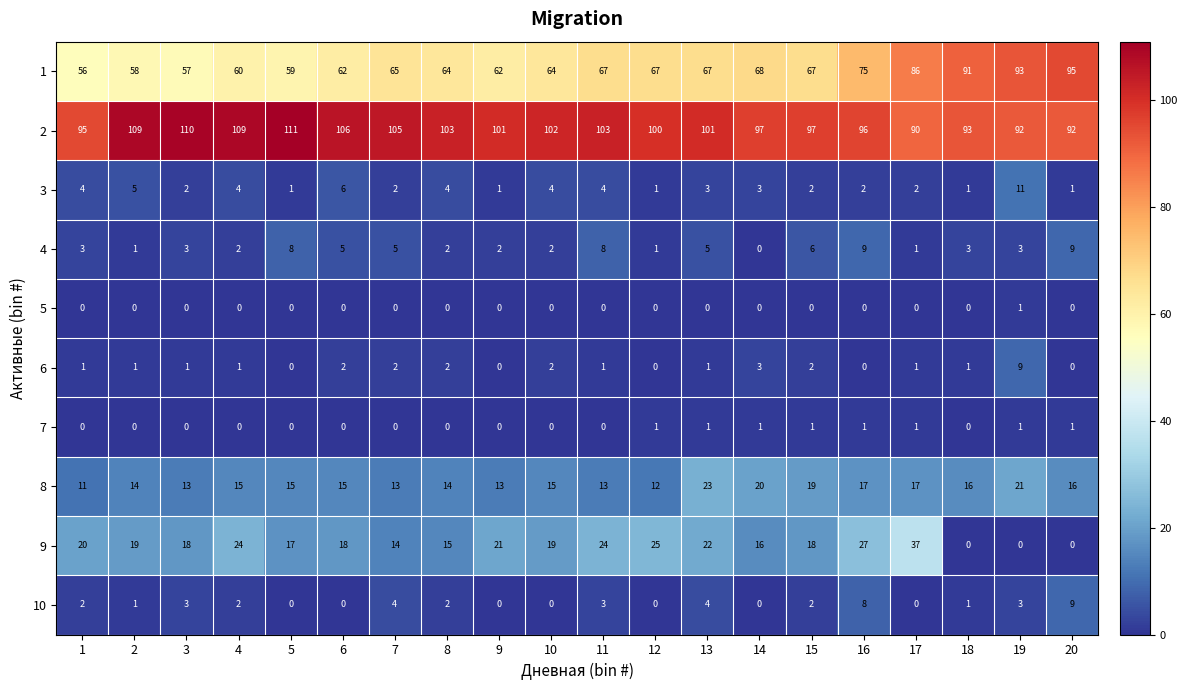

Between 4 and 18, which series saw the biggest shift?

1